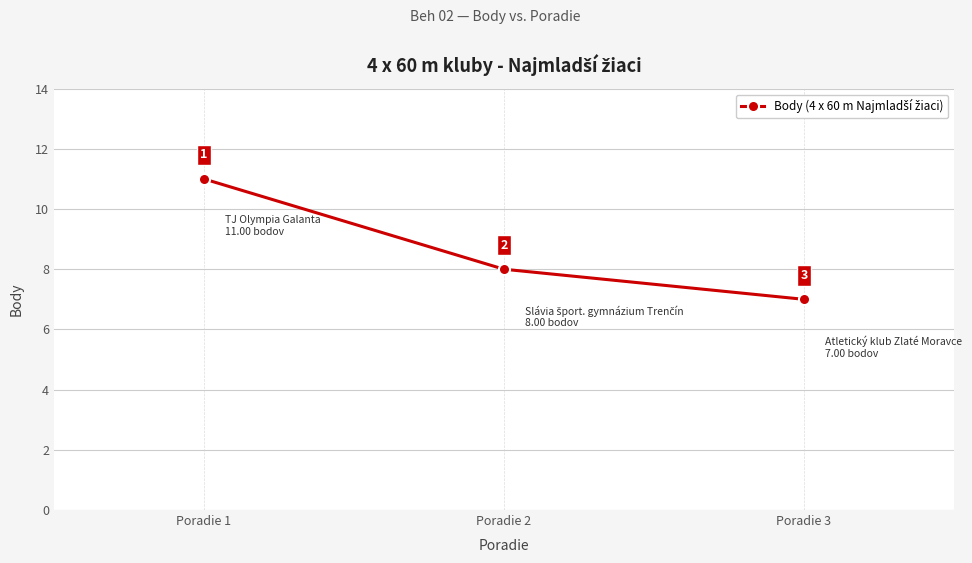

List the labels in order of value, smallest first.

Poradie 3, Poradie 2, Poradie 1